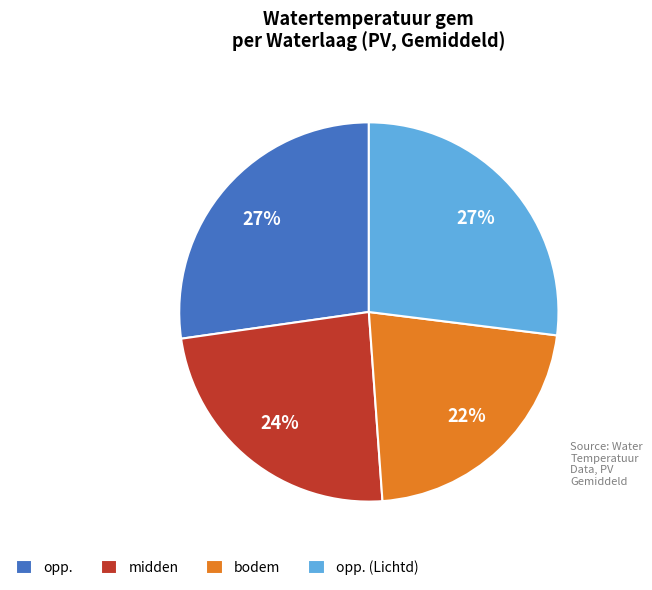

To the nearest percent, what is the difference between the largest and smallest slice percentages?

5%